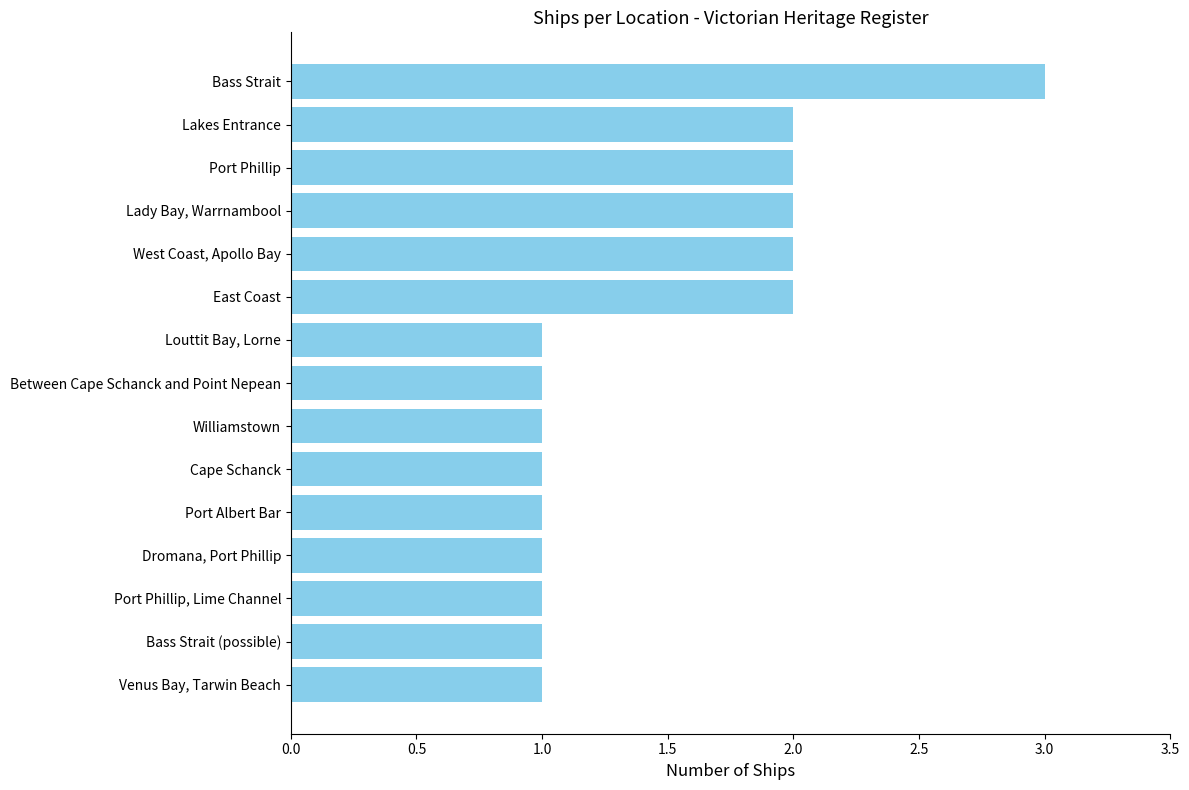

Reading bottom to top, transcribe all the data shown in this chart.

Venus Bay, Tarwin Beach=1	Bass Strait (possible)=1	Port Phillip, Lime Channel=1	Dromana, Port Phillip=1	Port Albert Bar=1	Cape Schanck=1	Williamstown=1	Between Cape Schanck and Point Nepean=1	Louttit Bay, Lorne=1	East Coast=2	West Coast, Apollo Bay=2	Lady Bay, Warrnambool=2	Port Phillip=2	Lakes Entrance=2	Bass Strait=3